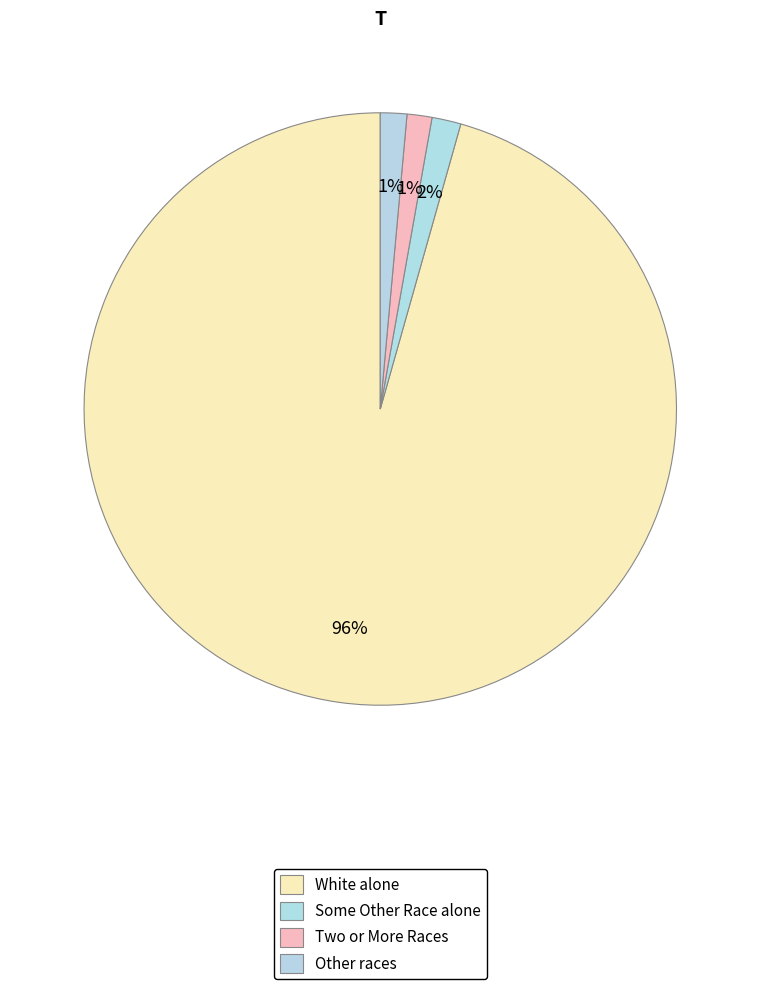

Is it true that Two or More Races is 1% of the pie?

True